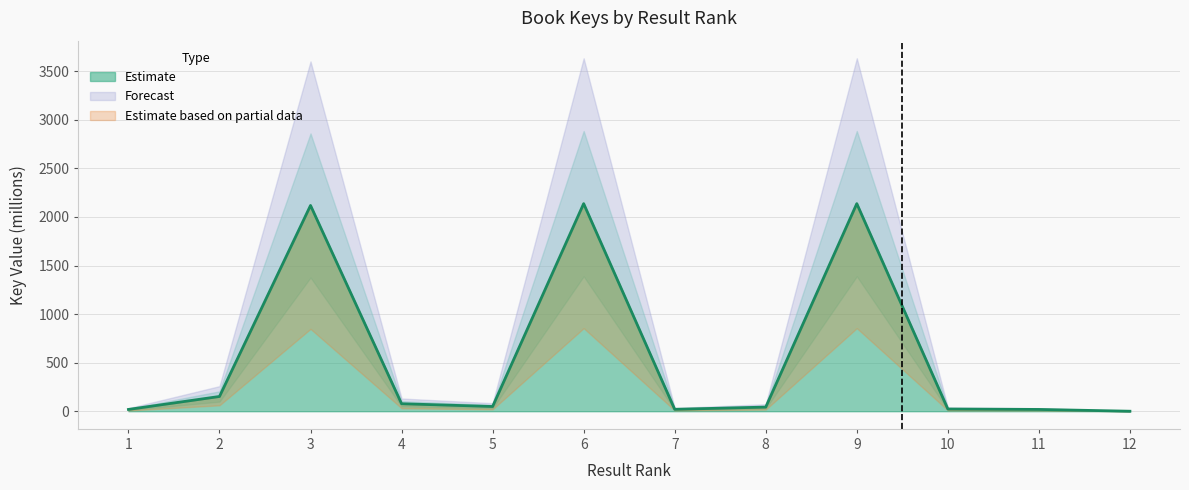

The chart shows a value of 64.9 at 8. True or false?

False